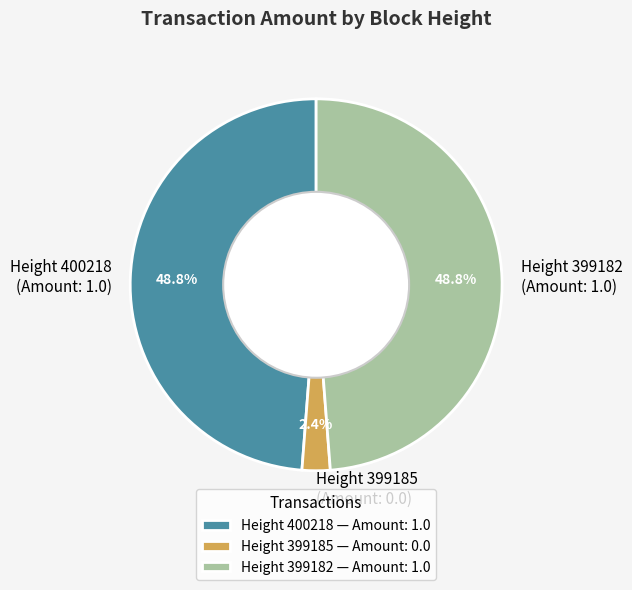

Is there any slice that represents more than half of the pie?

No